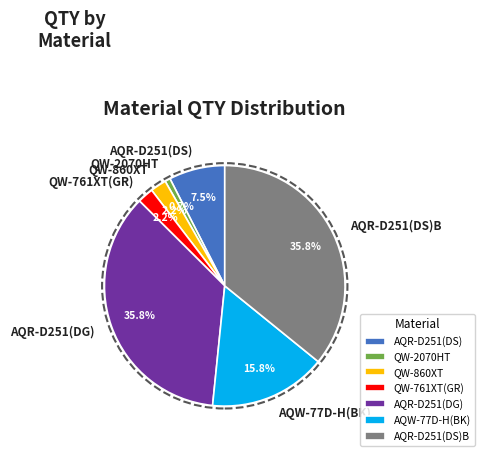

Is there a majority slice in this chart?

No